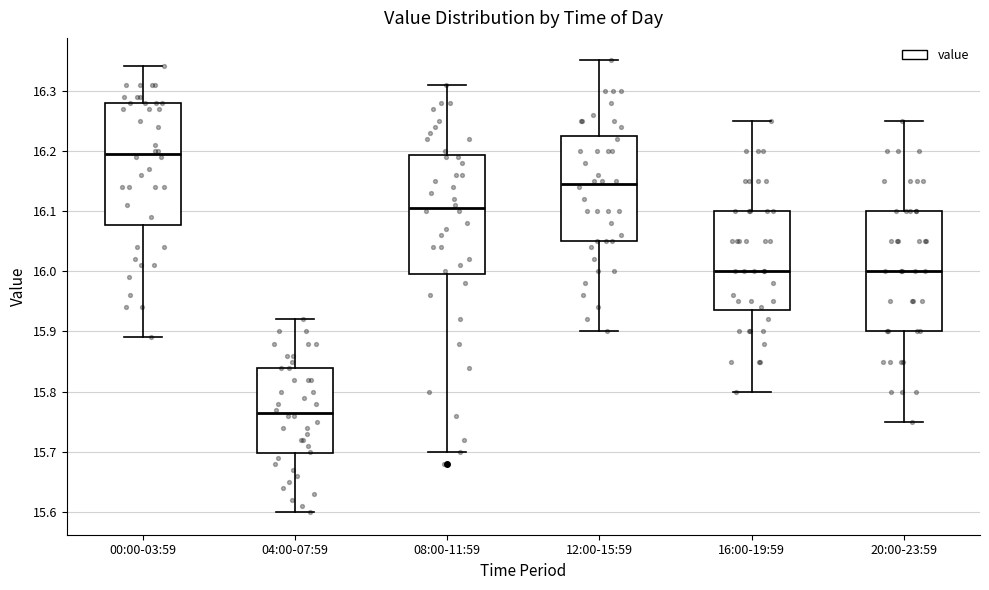

Which box has the highest median line?

00:00-03:59